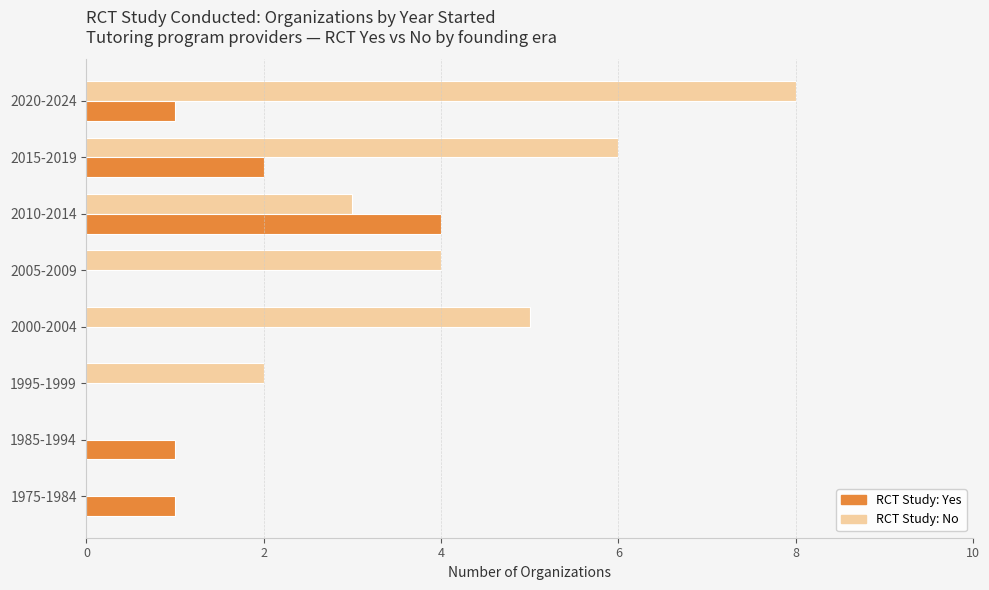

Which label corresponds to the largest value in the chart?

2020-2024